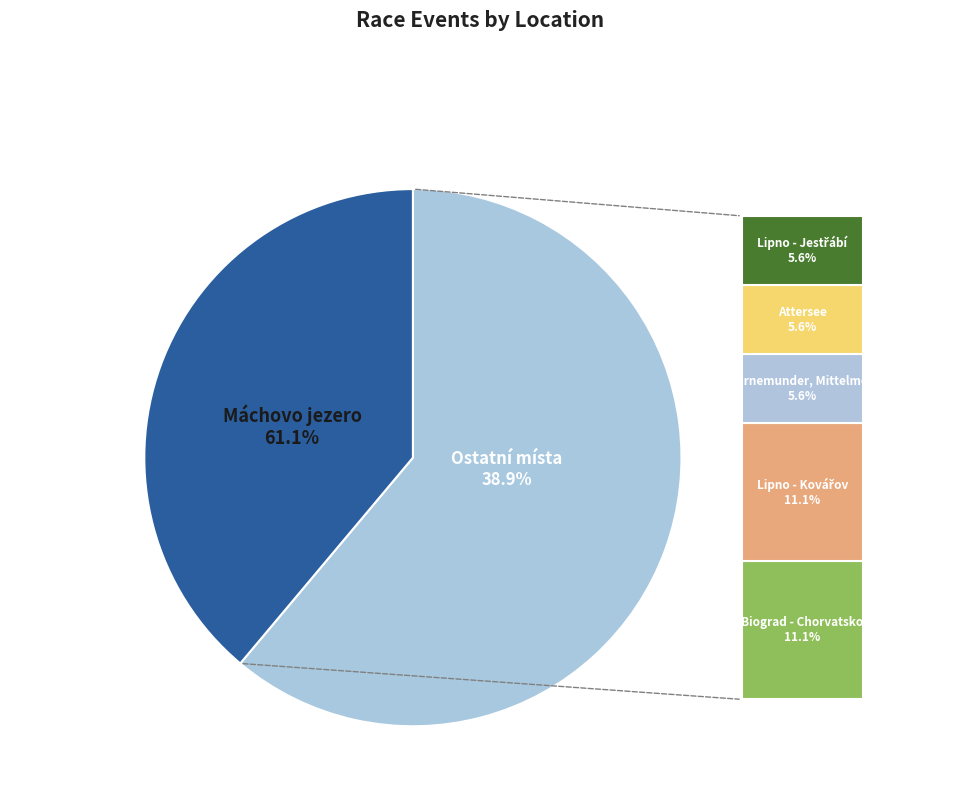

How much of the chart is everything except Biograd - Chorvatsko?

88.9%